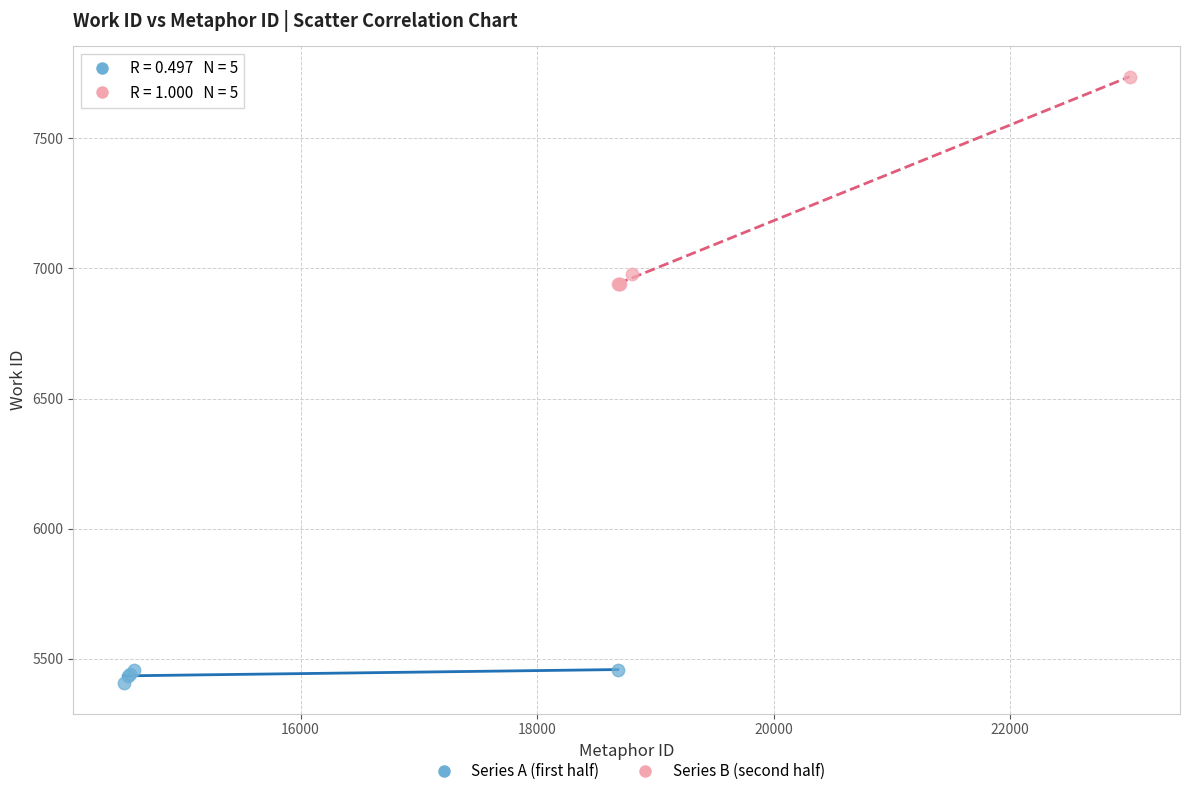

What are all the series names shown in the legend?

Series A (first half), Series B (second half)